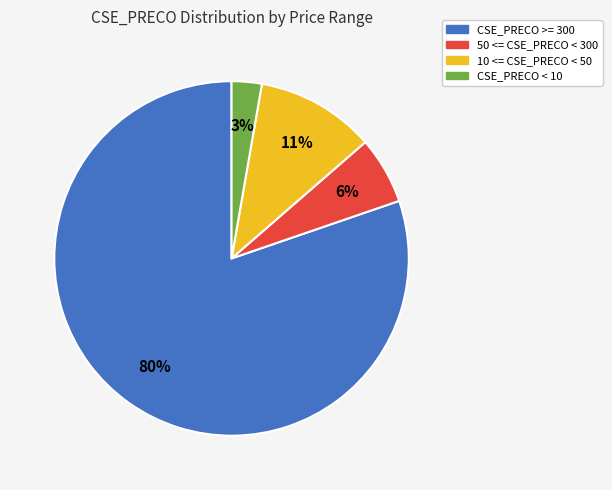

Is there a majority slice in this chart?

Yes